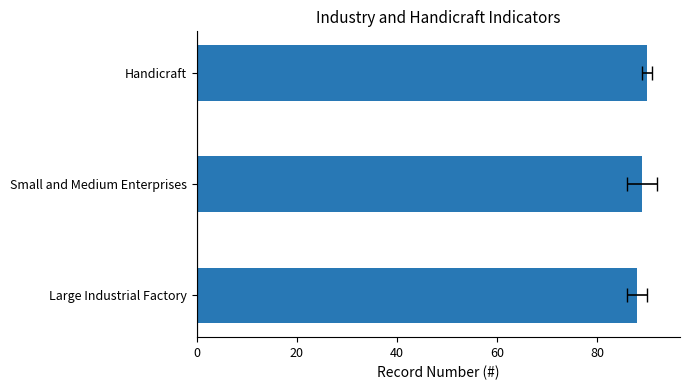

What is the smallest value displayed?

88